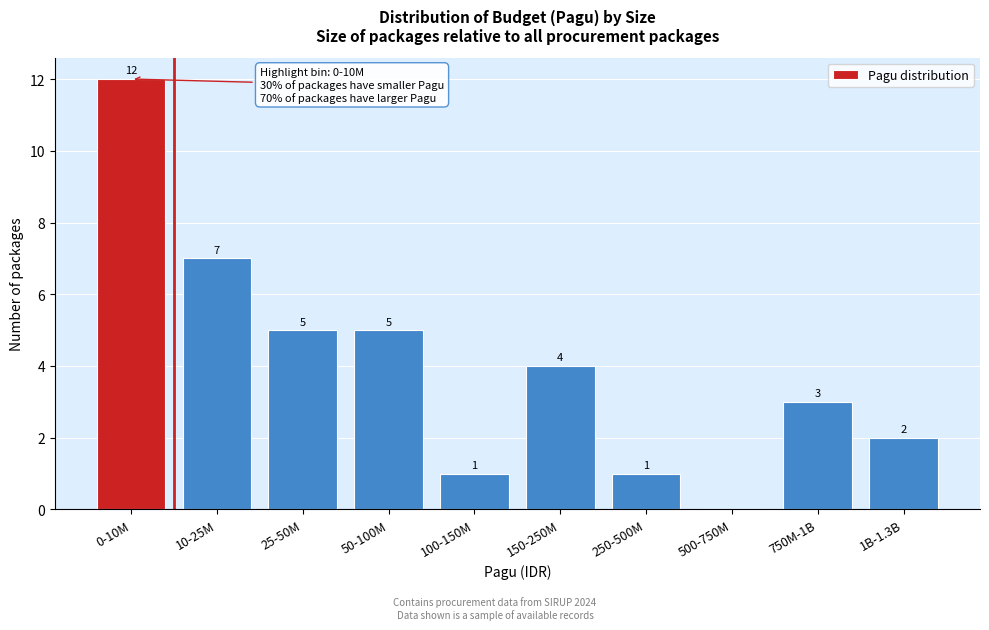

Reading right to left, transcribe all the data shown in this chart.

1B-1.3B=2	750M-1B=3	500-750M=0	250-500M=1	150-250M=4	100-150M=1	50-100M=5	25-50M=5	10-25M=7	0-10M=12